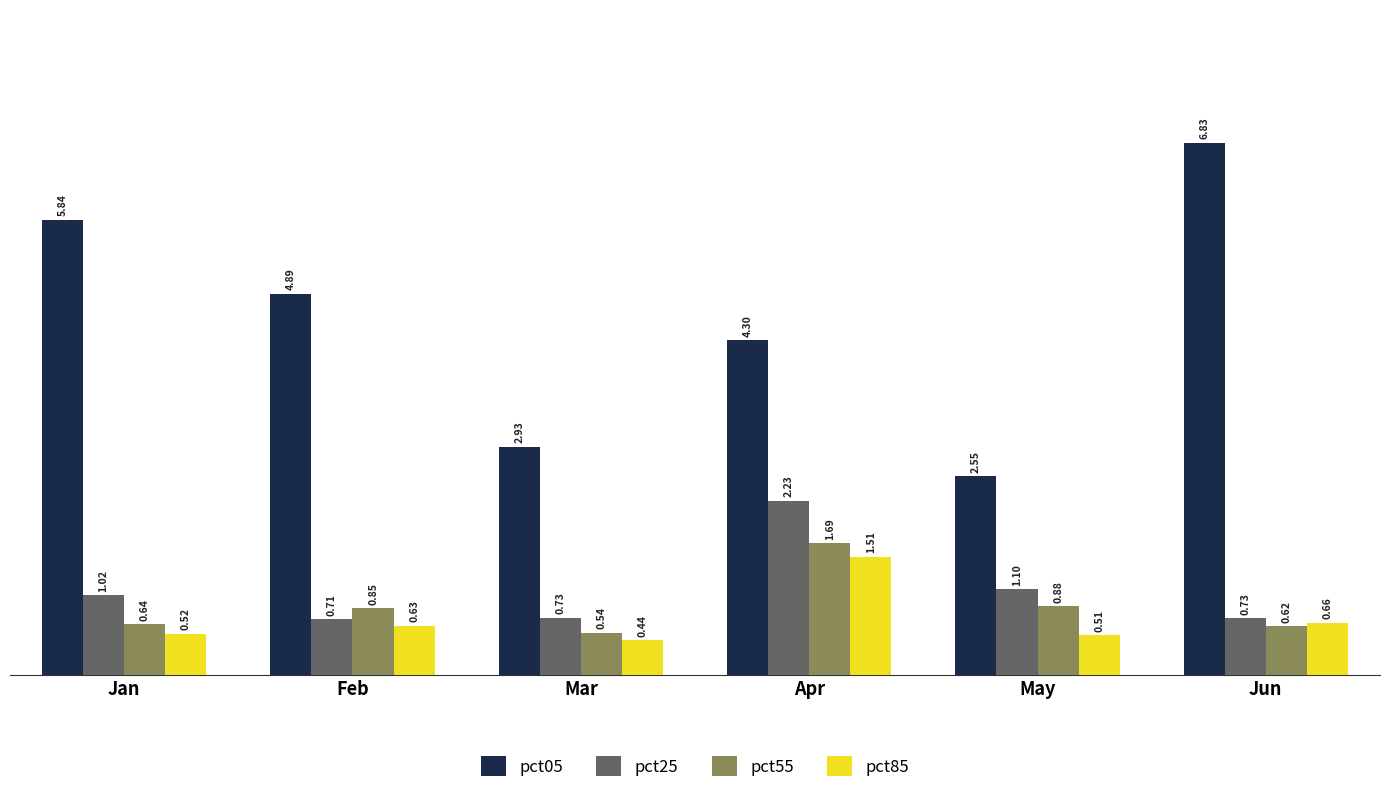

How many bars are there in each group?

4